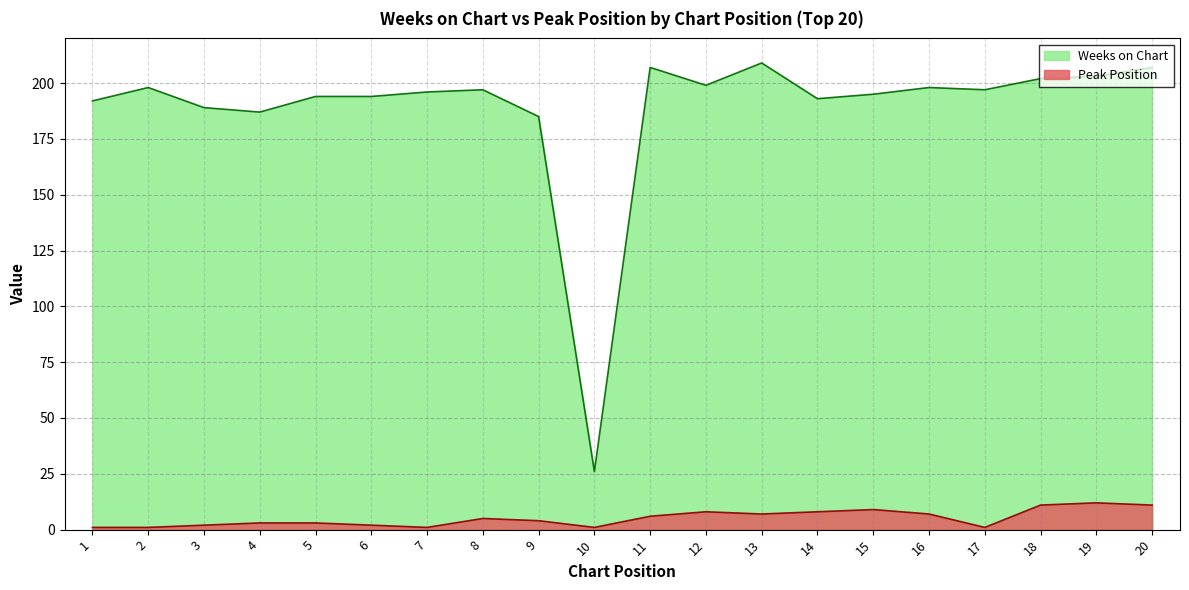

What is the maximum value shown in the chart?

209